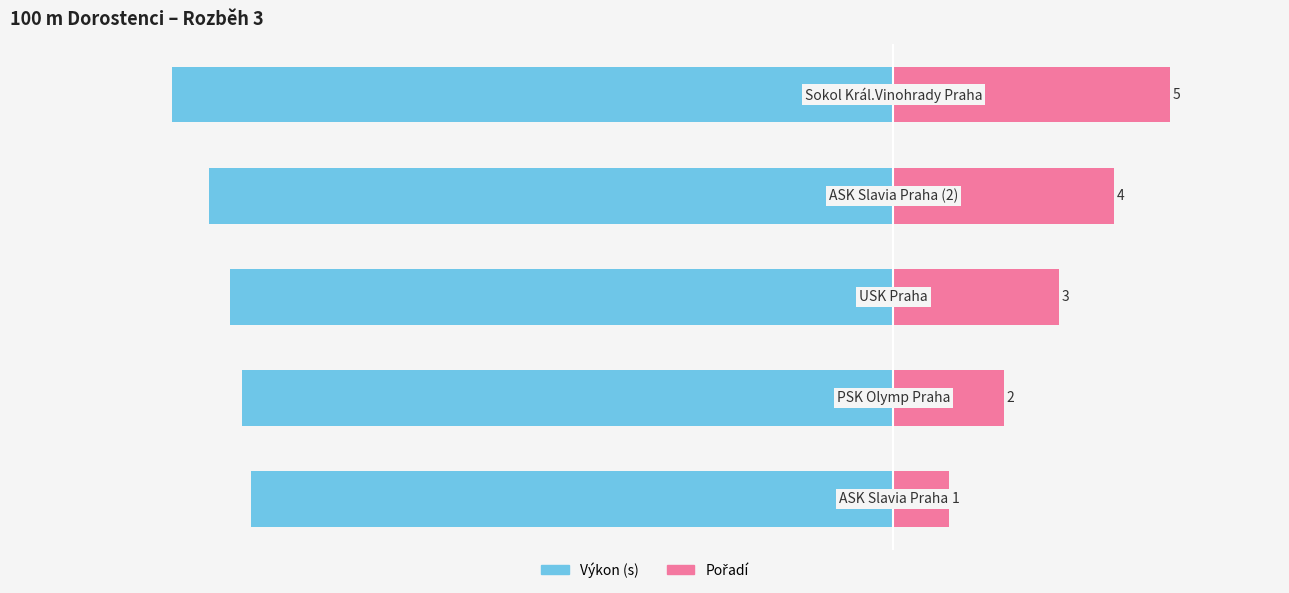

Is it true that Pořadí equals 2.0 at 1?

True